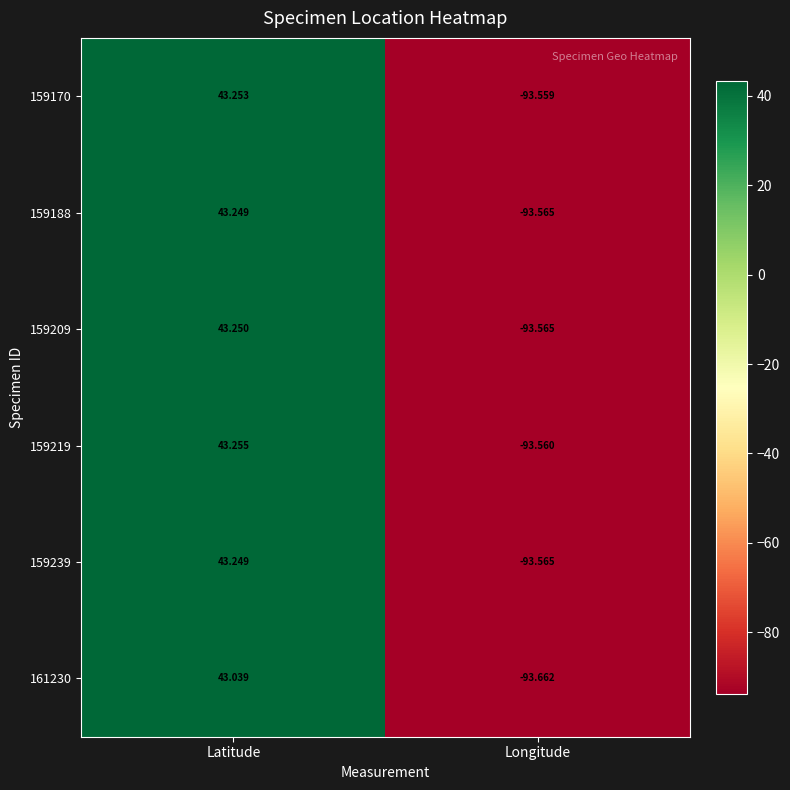

At which label is 159170 closest to -25?

Latitude